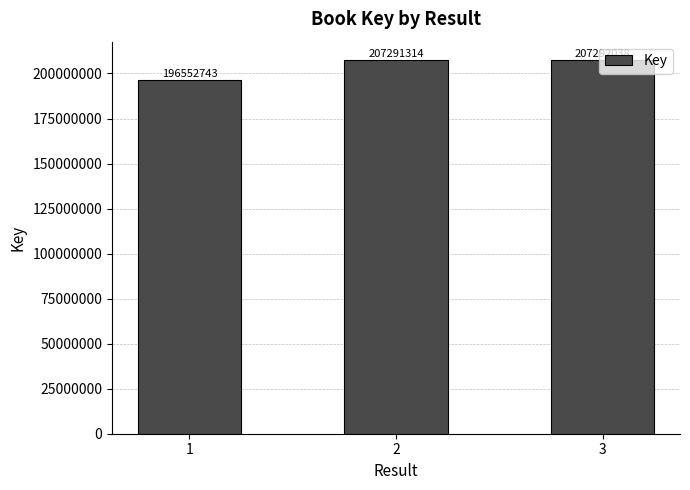

How many bars are there in total?

3